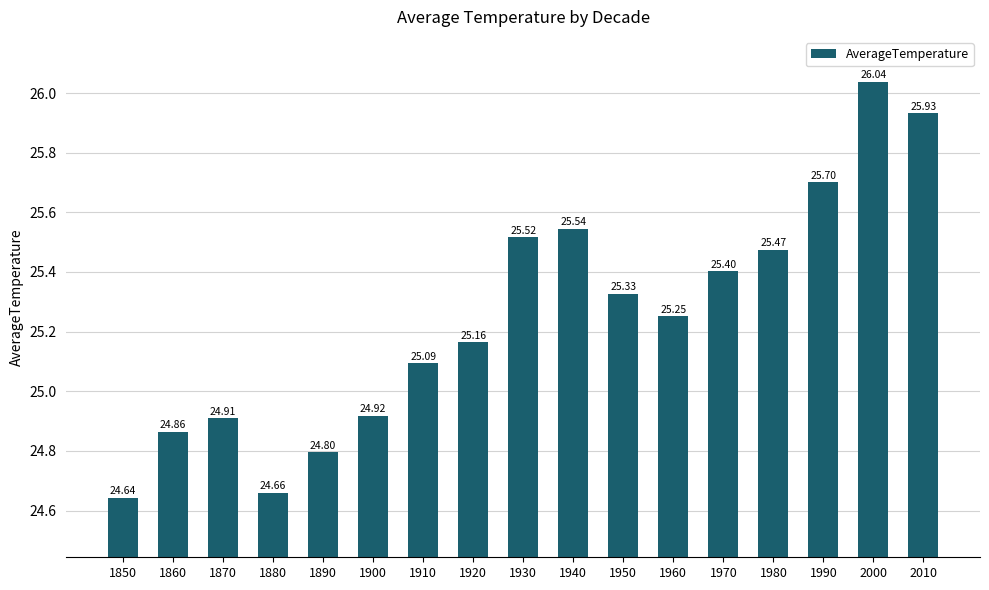

Where does the data first go above 25?

1910